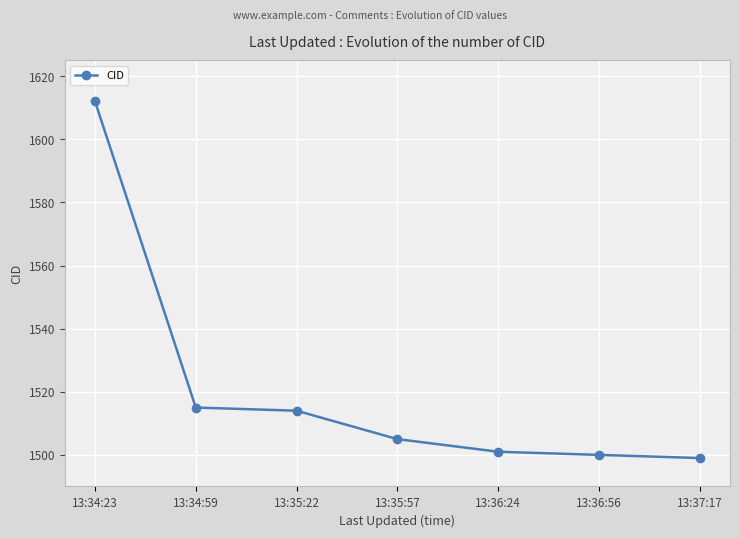

The value at 13:36:24 is 535. True or false?

False